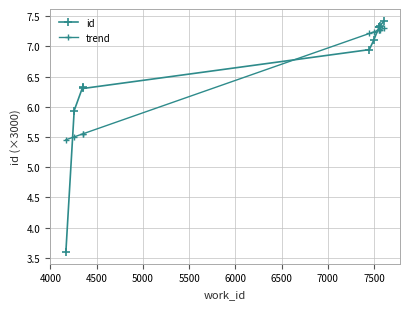

At 6500, list the series in order from largest to smallest.

id, trend